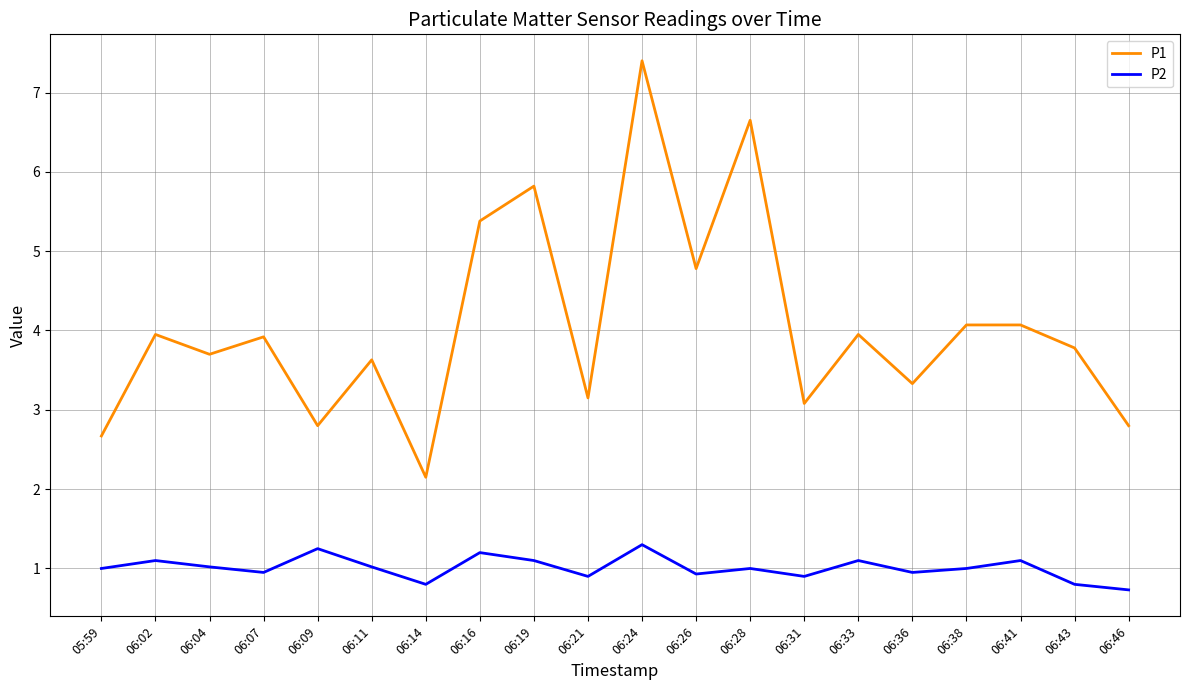

What position from the right is 06:07?

17